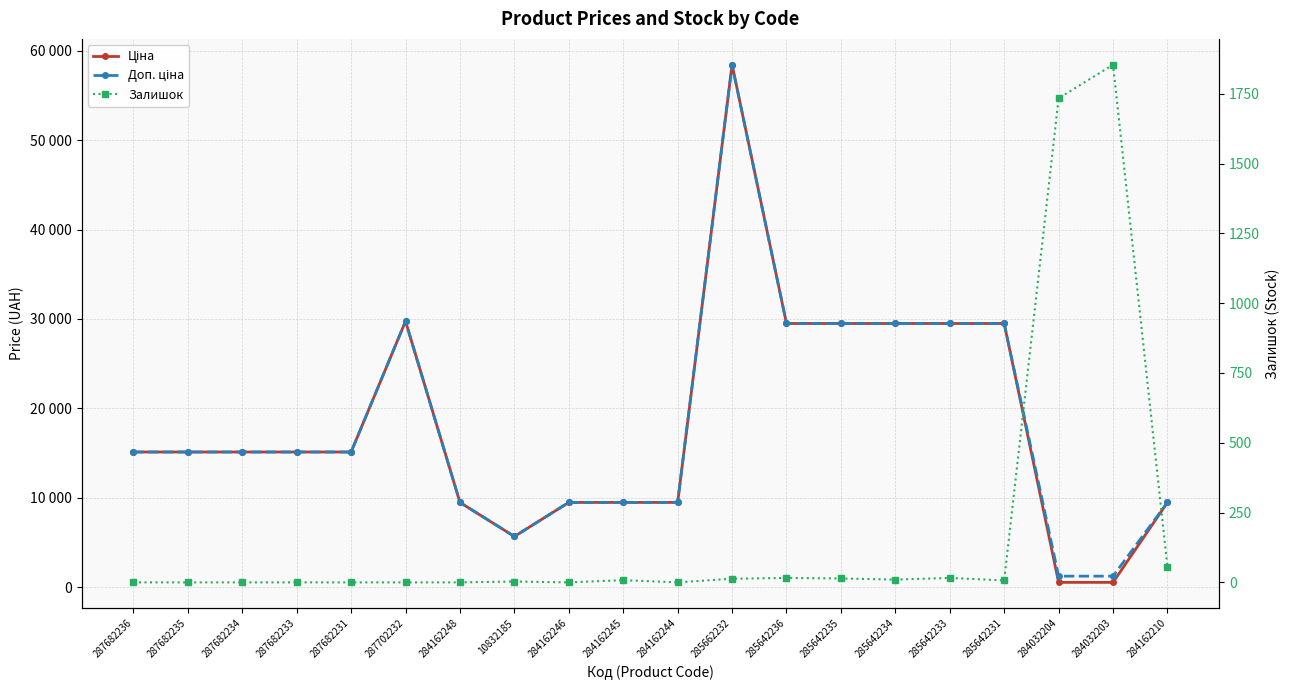

The value of Ціна at 284162210 is 16319.9. True or false?

False